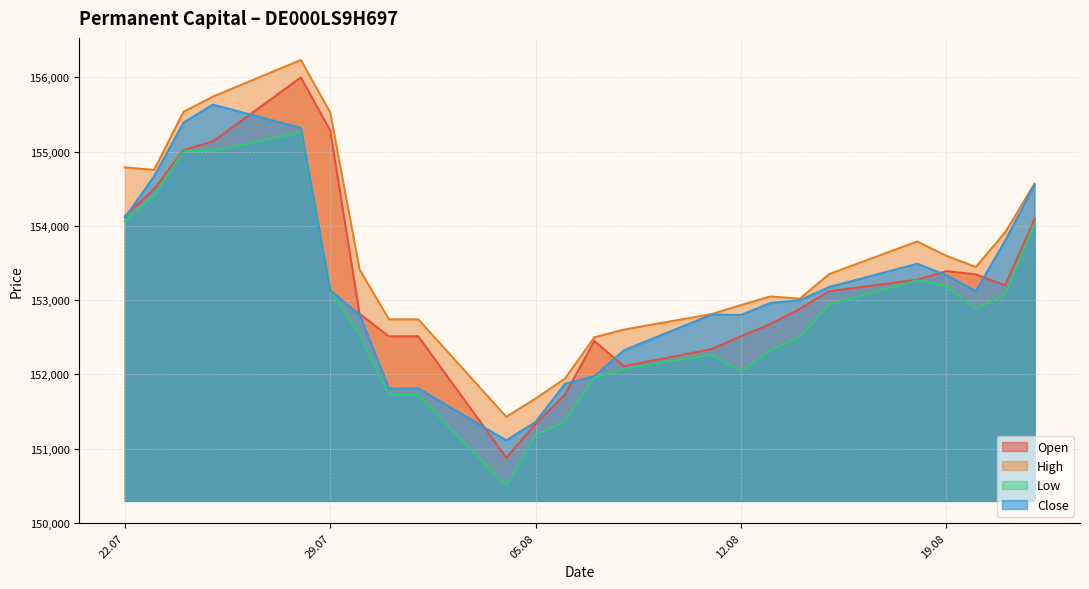

Between 23.07.2025 and 07.08.2025, which series saw the biggest shift?

Close